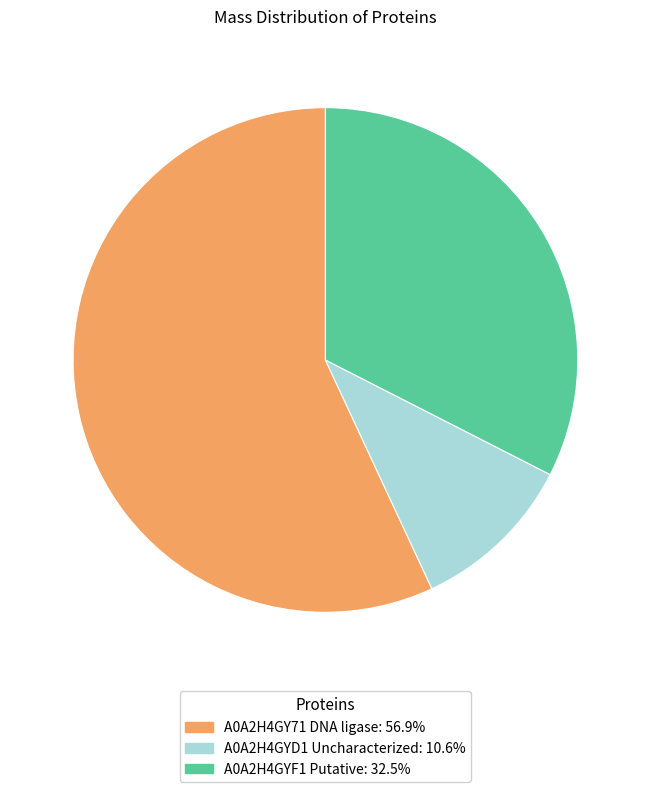

Rank the categories by value from highest to lowest.

A0A2H4GY71 DNA ligase, A0A2H4GYF1 Putative, A0A2H4GYD1 Uncharacterized